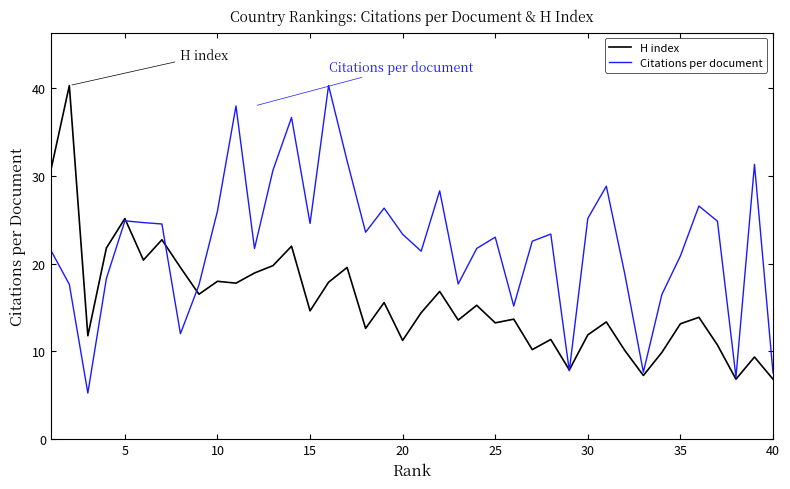

True or false: H index has more than 0 interior local peaks.

True